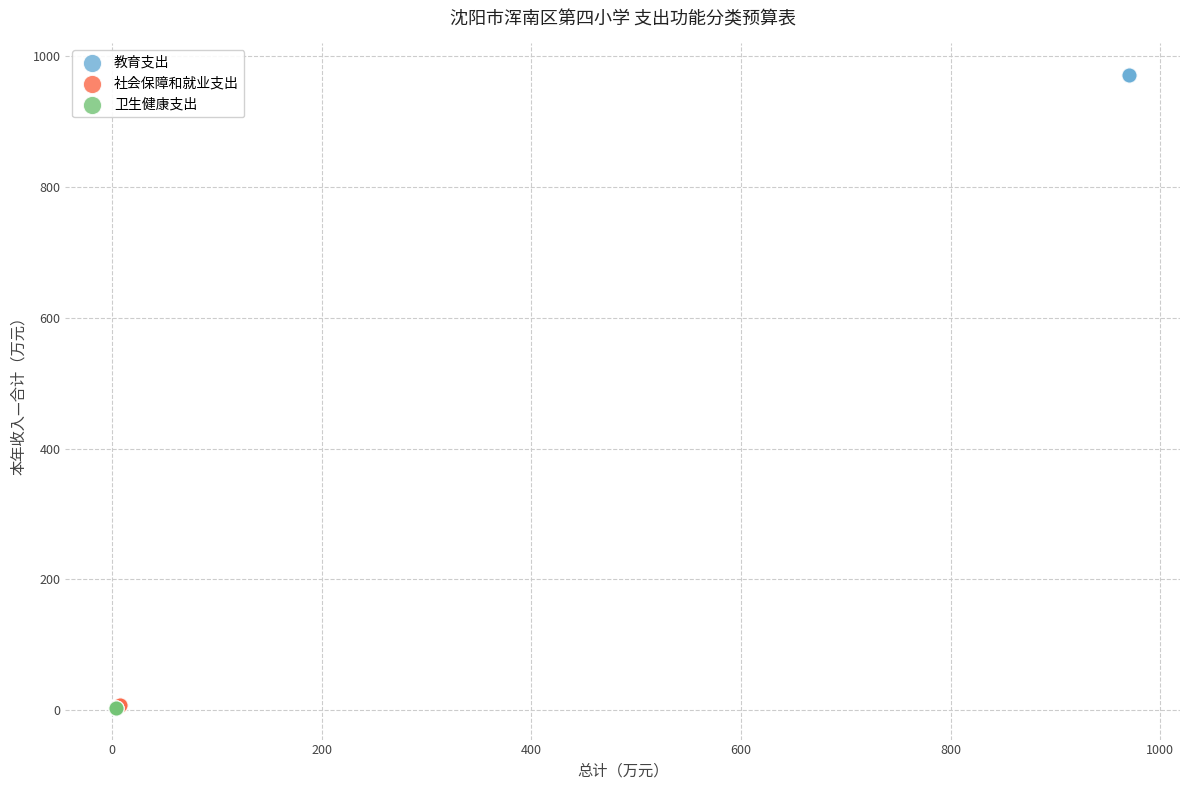

Which series reaches the maximum Y coordinate?

教育支出